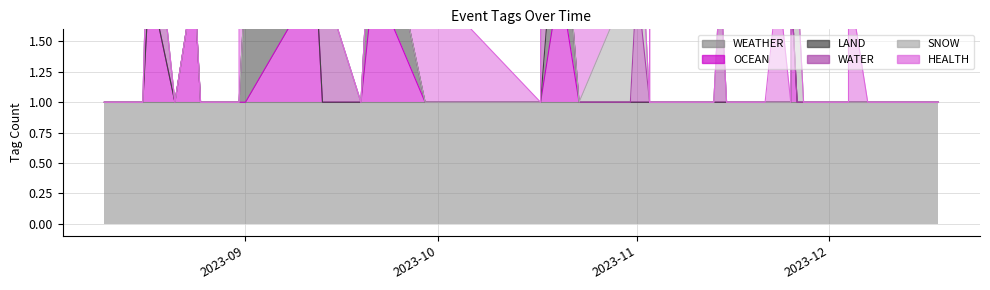

The value of WATER at 2023-11-01 is 1. True or false?

False